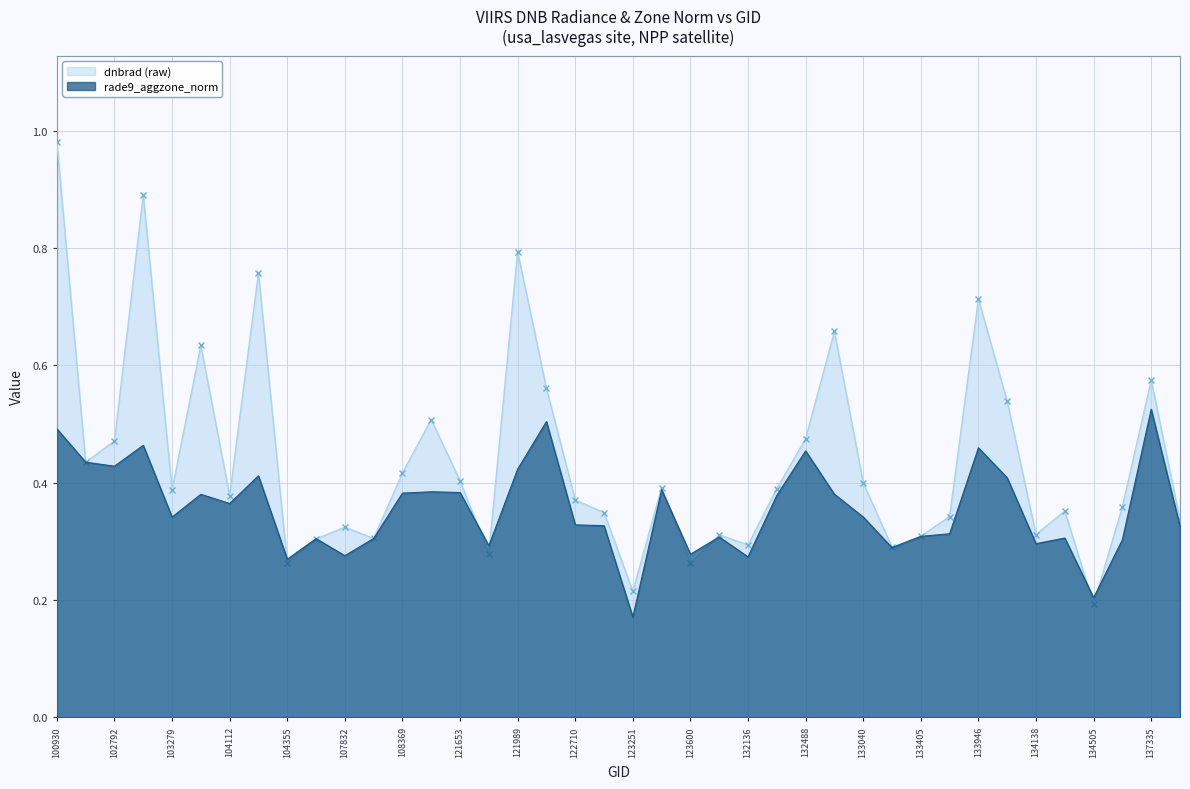

How many times do rade9_aggzone_norm and dnbrad cross each other?

12